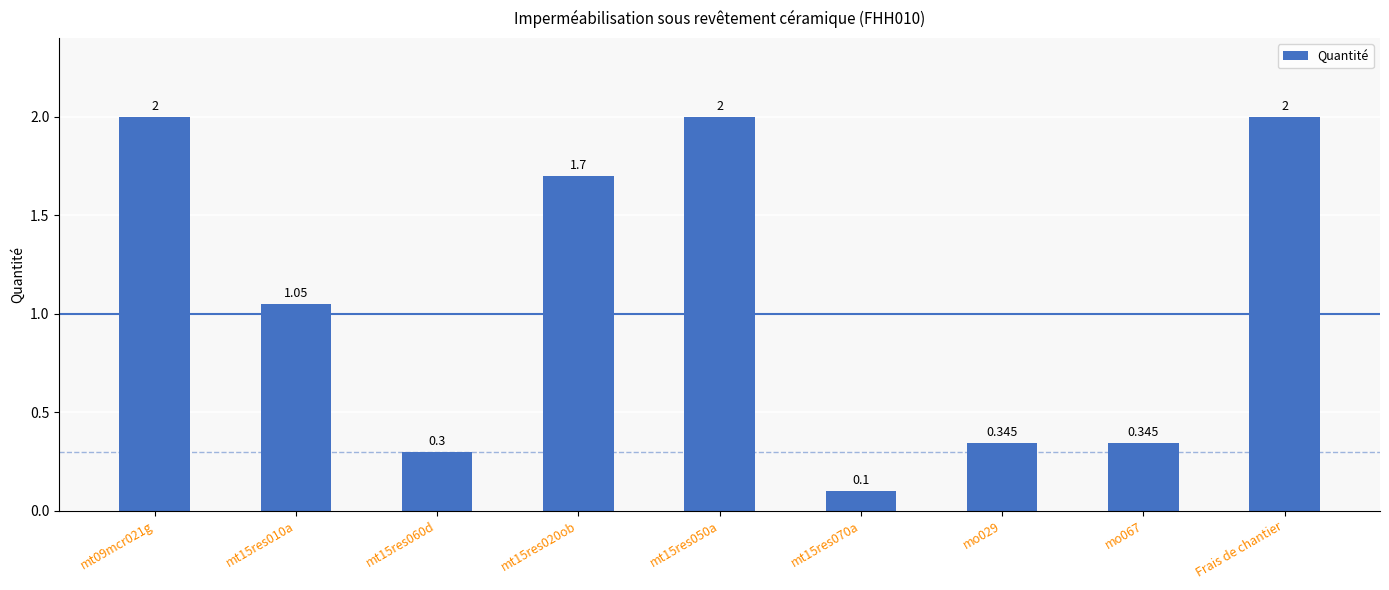

What value does the data have at mt15res020ob?

1.7